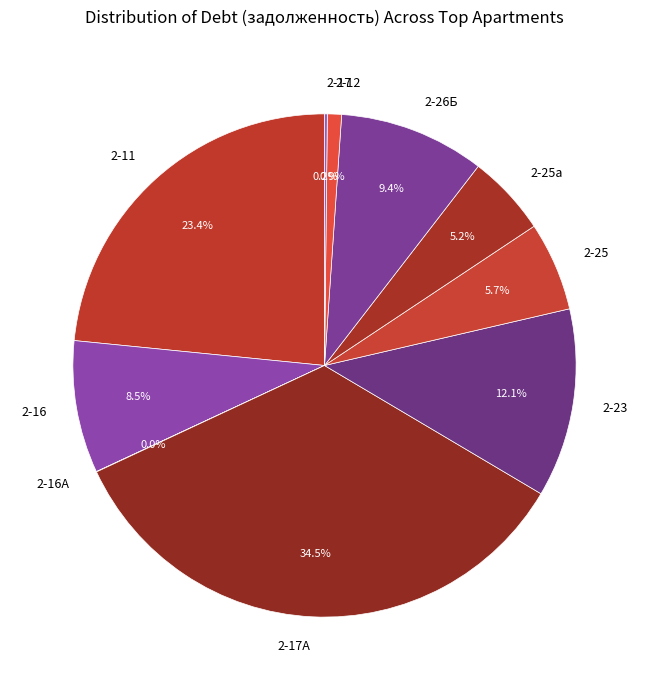

Does 2-23 represent more than half of the total?

No